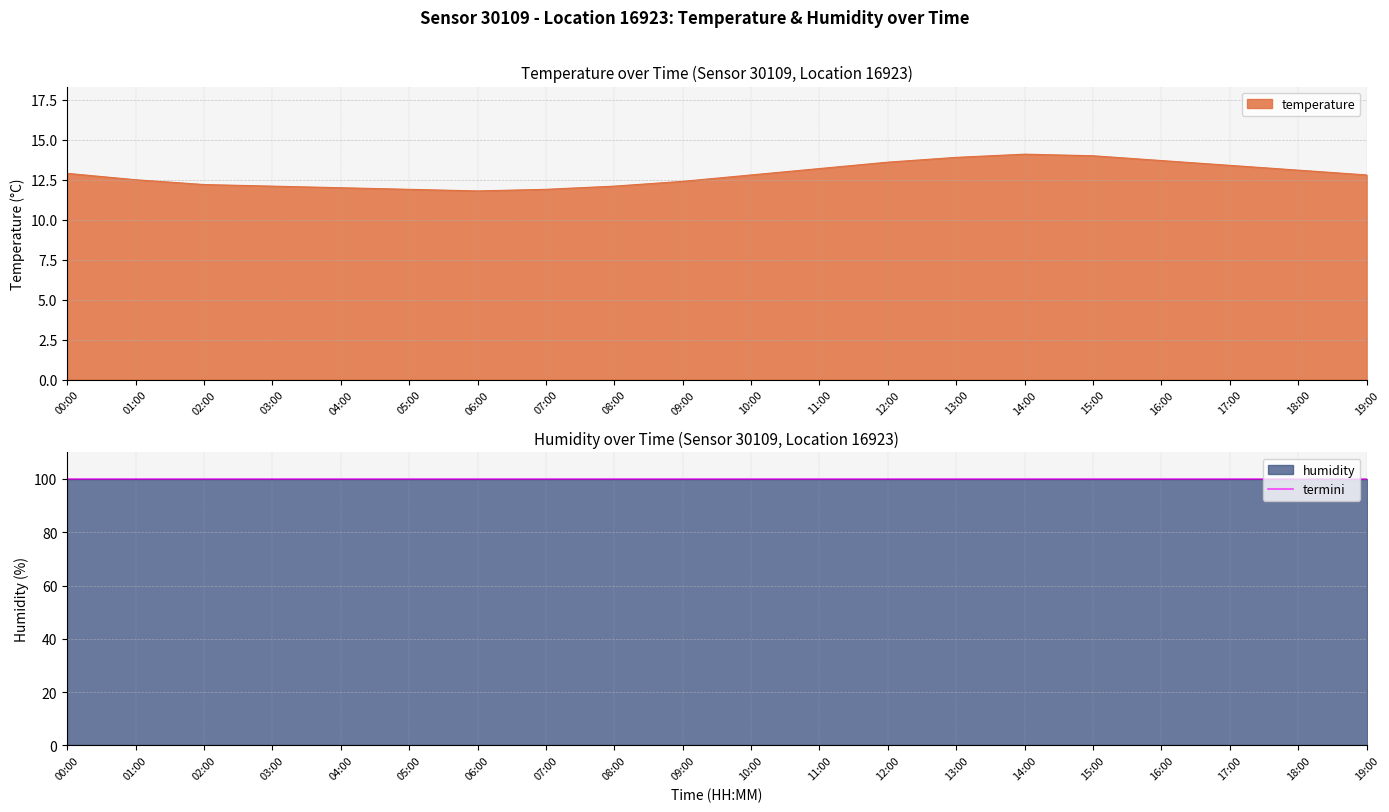

Reading right to left, what are all the values shown in this chart?

19:00=12.8	18:00=13.1	17:00=13.4	16:00=13.7	15:00=14.0	14:00=14.1	13:00=13.9	12:00=13.6	11:00=13.2	10:00=12.8	09:00=12.4	08:00=12.1	07:00=11.9	06:00=11.8	05:00=11.9	04:00=12.0	03:00=12.1	02:00=12.2	01:00=12.5	00:00=12.9